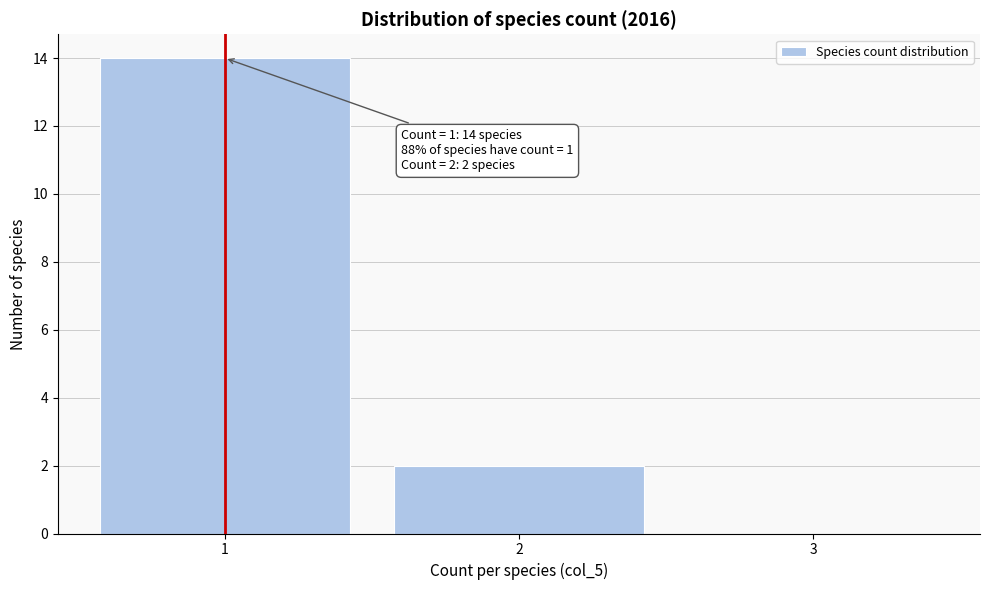

Over which range of the x-axis is the bar tallest?

0.5 to 1.5